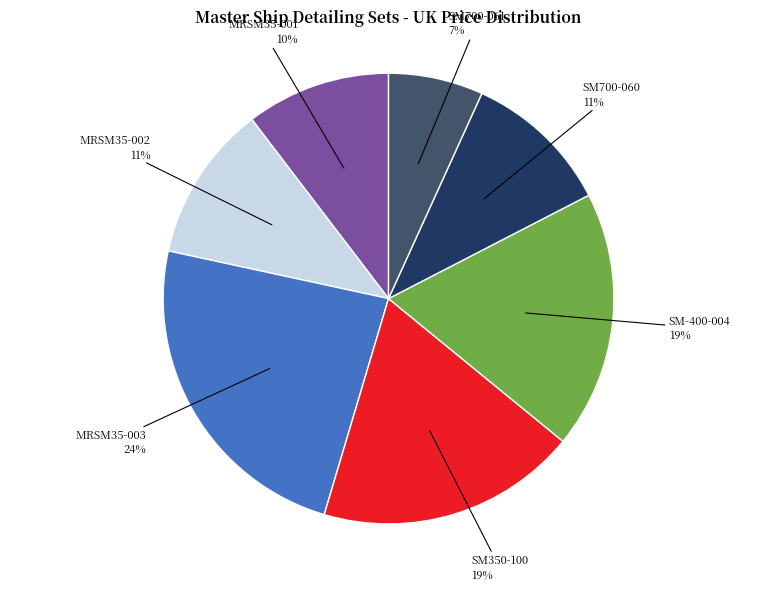

To the nearest percent, what percentage of the pie is SM700-061?

7%